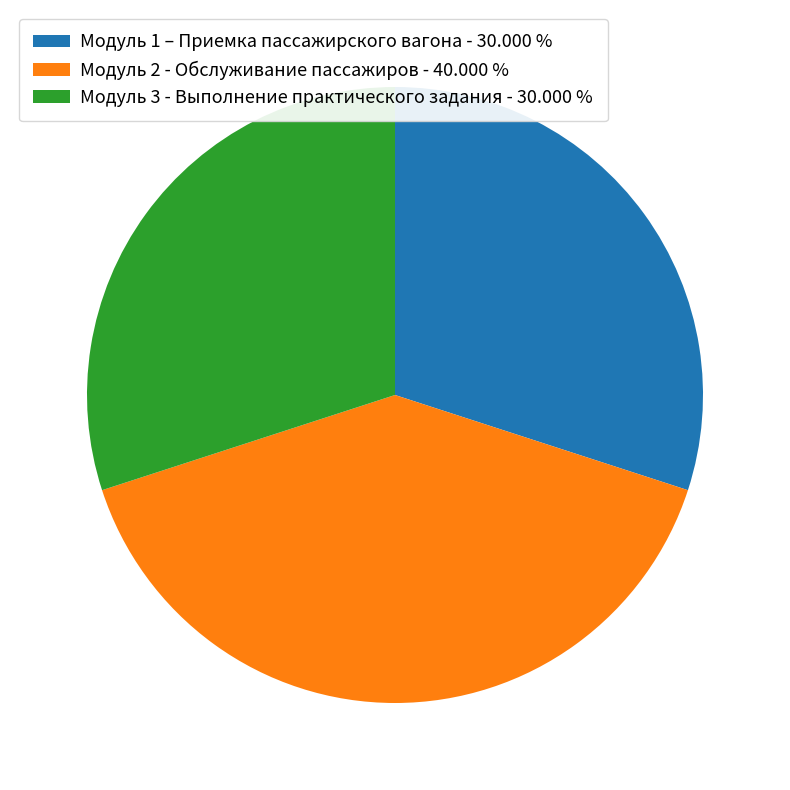

Do Модуль 1 – Приемка пассажирского вагона - 30.000 % and Модуль 2 - Обслуживание пассажиров - 40.000 % together represent more than half of the pie?

Yes